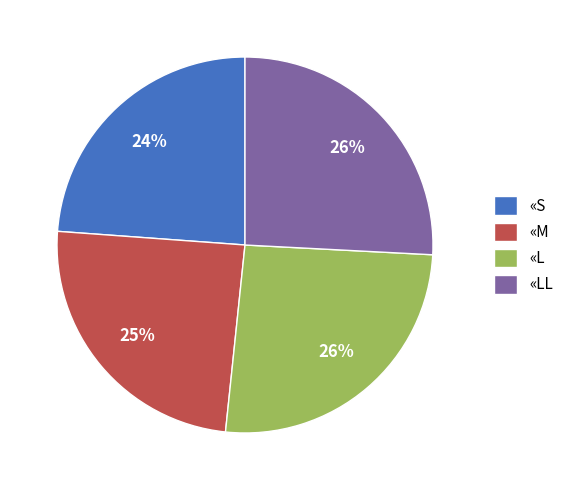

Is it true that «M is 25% of the pie?

True